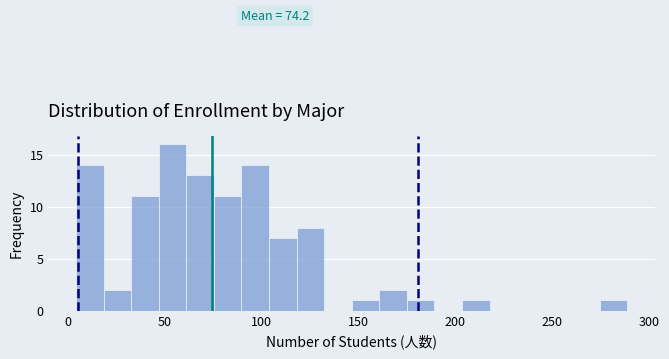

Read against the x-axis, roughly where is the centre of the tallest bar?

55